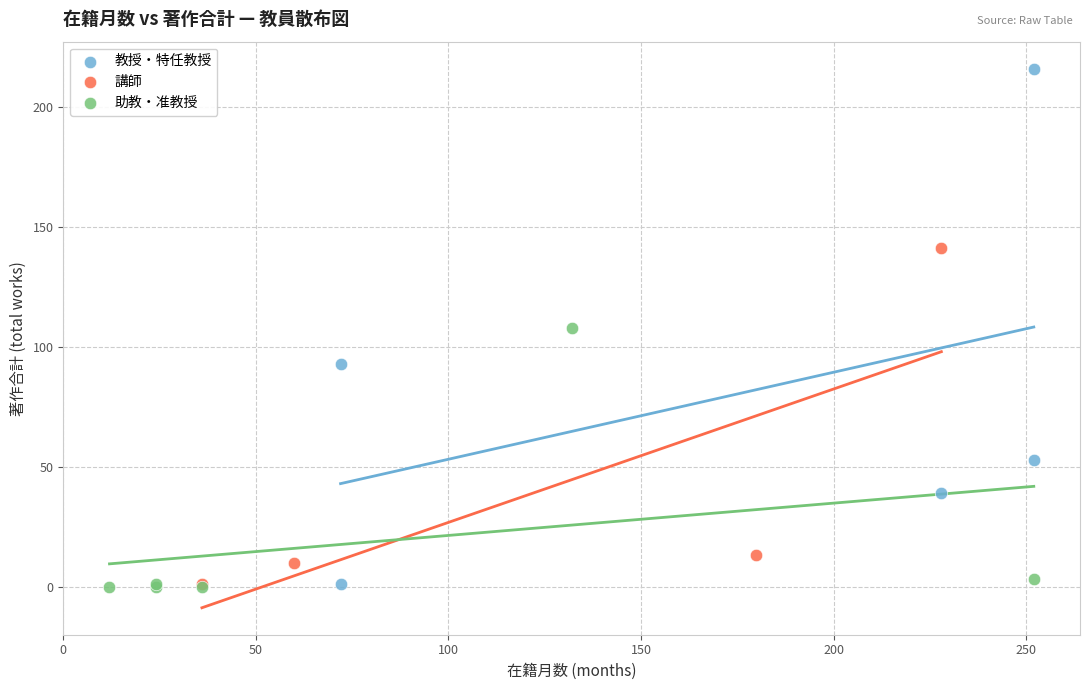

Which series reaches the maximum Y coordinate?

教授・特任教授